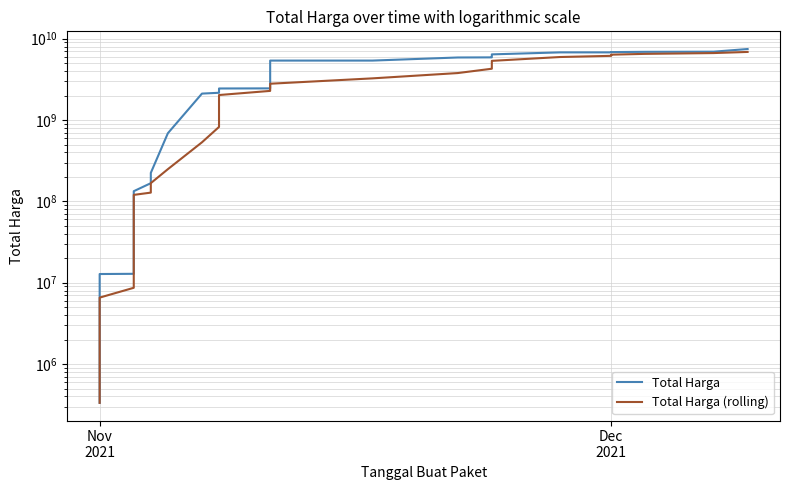

True or false: Total Harga (rolling) has a value of 6154787817.1 at Dec 2021.

True